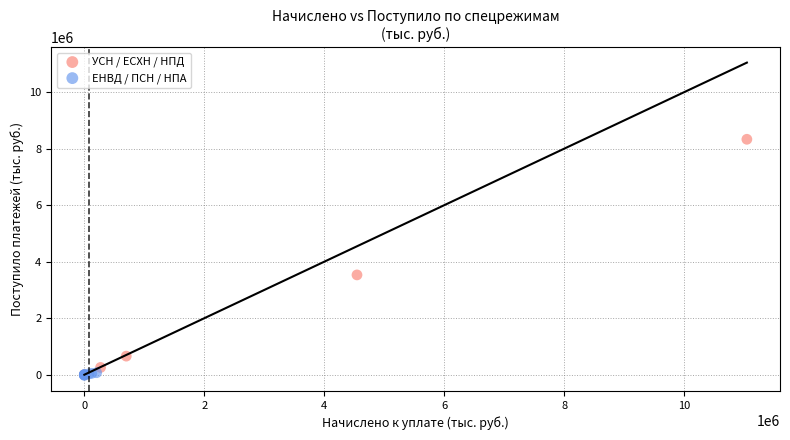

Which series has the widest spread of Y values?

УСН / ЕСХН / НПД